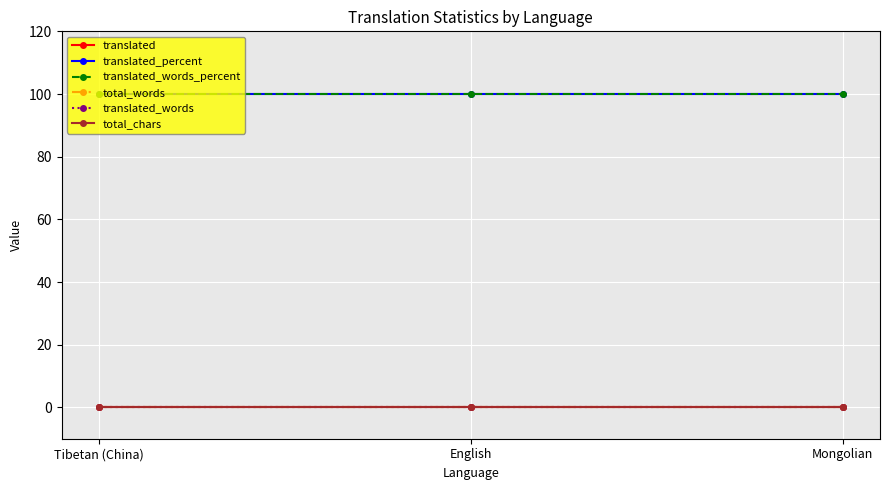

How many lines are shown in the chart?

6